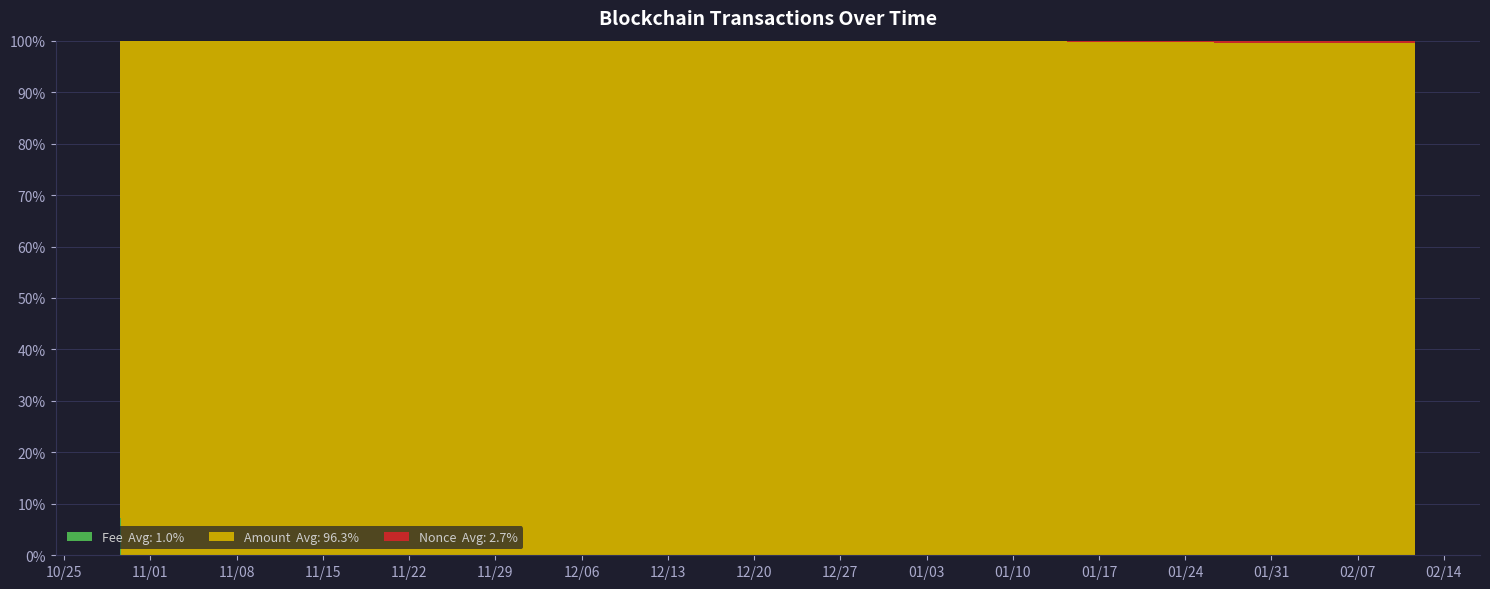

Reading right to left, list all the values displayed in this chart.

Fee: 2023-02-11 16:15=0.0	2023-02-11 15:27=0.0	2023-01-26 10:12=0.0	2023-01-26 08:39=0.0	2023-01-14 20:15=0.0	2023-01-14 19:12=0.0	2023-01-14 10:12=0.0	2023-01-14 08:51=0.0	2022-10-29 16:12=0.0	2022-10-29 15:18=0.5	2022-10-29 15:12=0.2	2022-10-29 14:12=0.0	2022-10-29 13:33=0.2
Amount: 2023-02-11 16:15=985.6	2023-02-11 15:27=985.6	2023-01-26 10:12=983.0	2023-01-26 08:39=983.0	2023-01-14 20:15=983.0	2023-01-14 19:12=983.0	2023-01-14 10:12=983.0	2023-01-14 08:51=983.0	2022-10-29 16:12=4158.8	2022-10-29 15:18=4156.8	2022-10-29 15:12=2.0	2022-10-29 14:12=1.2	2022-10-29 13:33=2.2
Nonce: 2023-02-11 16:15=5.0	2023-02-11 15:27=6.0	2023-01-26 10:12=4.0	2023-01-26 08:39=5.0	2023-01-14 20:15=3.0	2023-01-14 19:12=4.0	2023-01-14 10:12=2.0	2023-01-14 08:51=3.0	2022-10-29 16:12=1.0	2022-10-29 15:18=2.0	2022-10-29 15:12=1.0	2022-10-29 14:12=0.0	2022-10-29 13:33=0.0